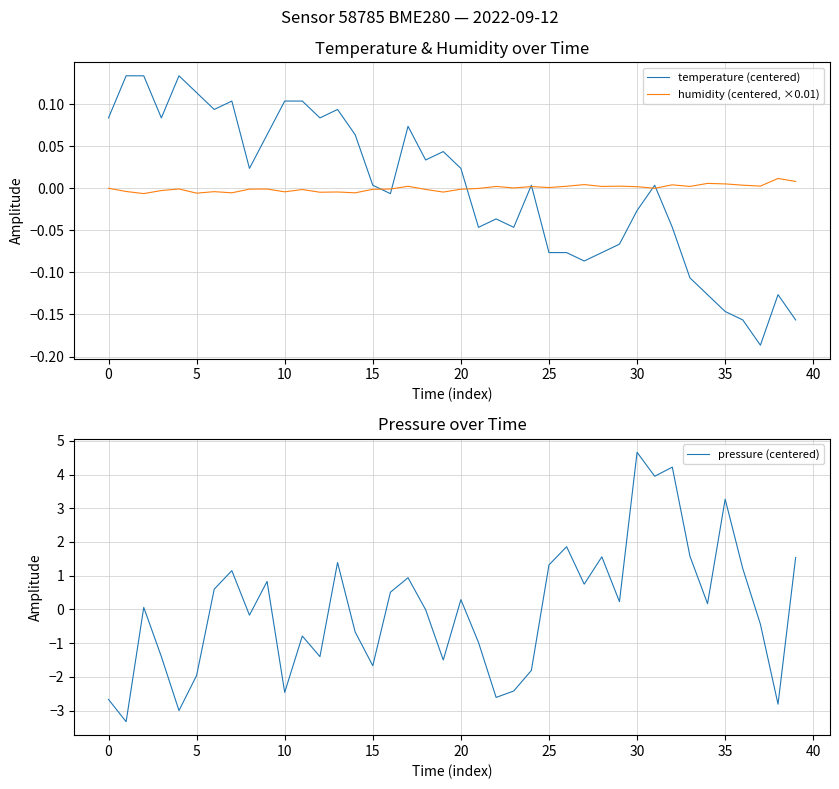

Is it true that temperature (centered) equals 0.0 at 19?

False